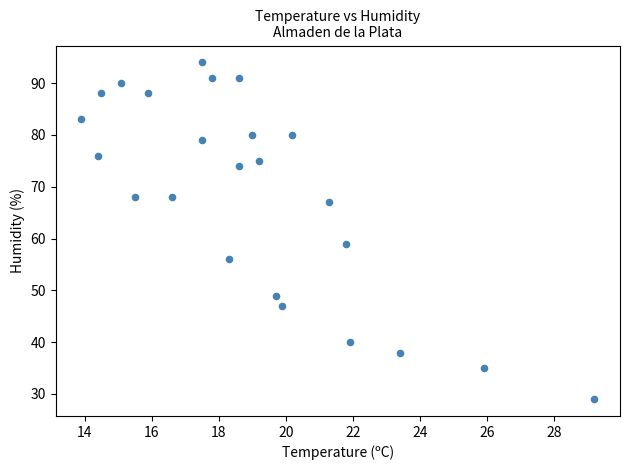

What is the range of Y values (max minus min)?

65